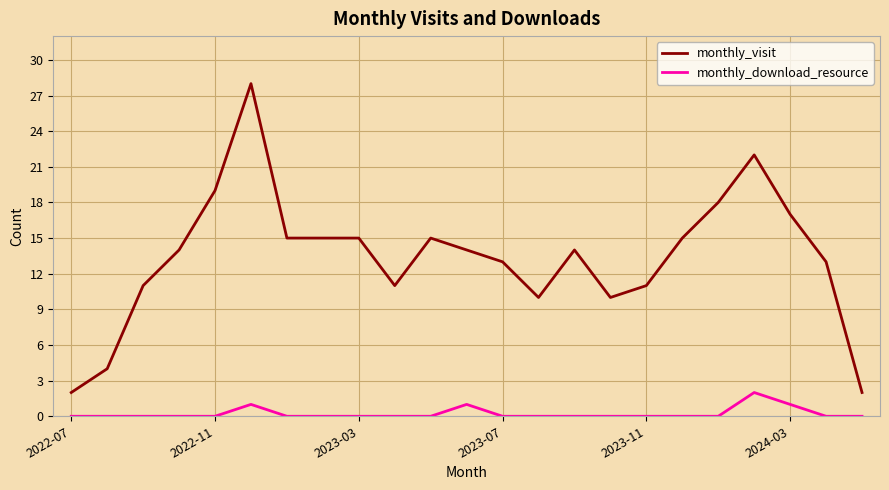

True or false: monthly_download_resource and monthly_visit intersect in this chart.

False